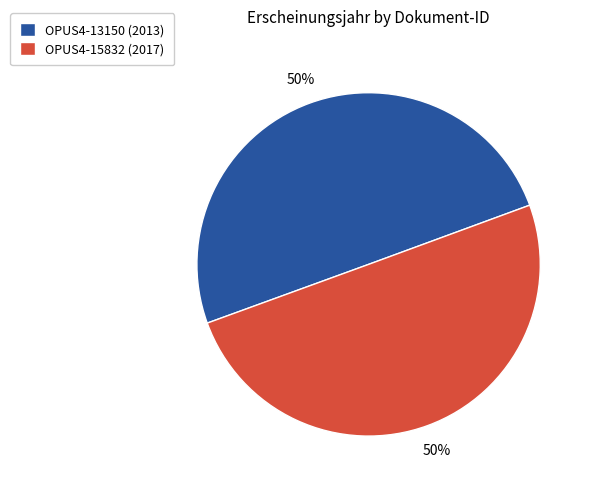

What is the ratio of the value at OPUS4-13150 (2013) to the value at OPUS4-15832 (2017)?

1.0